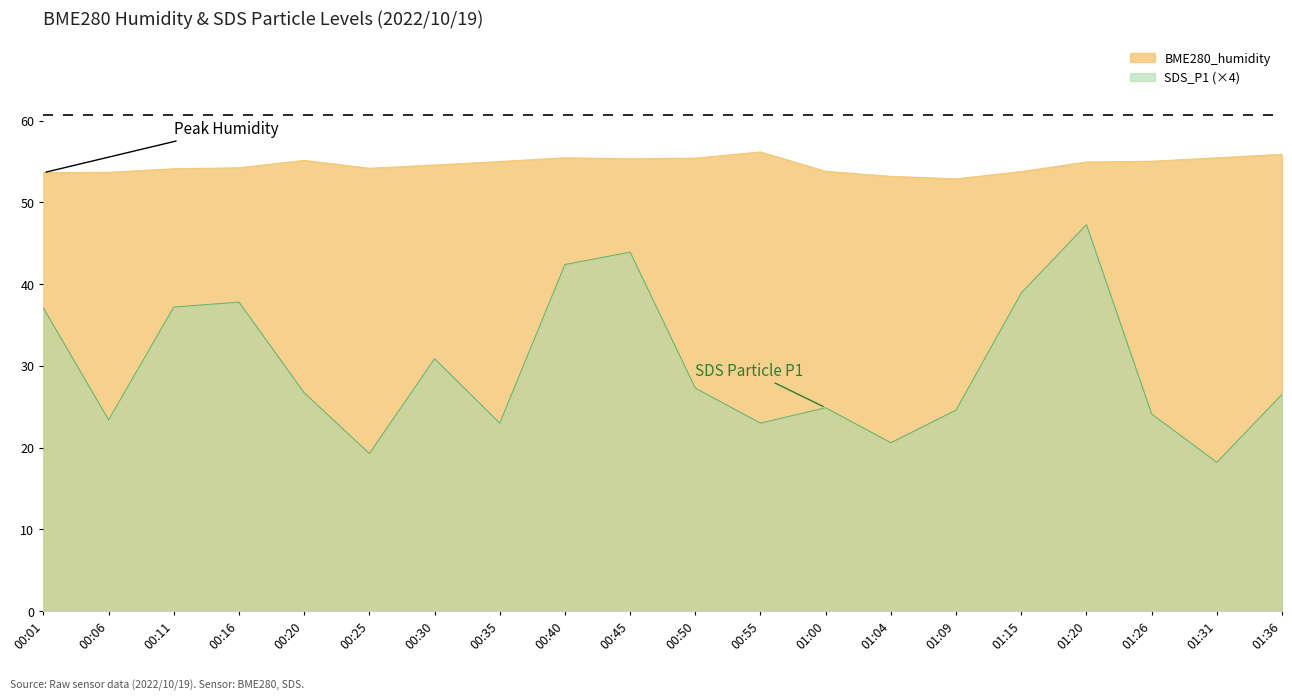

What is the minimum value for SDS_P1?

18.2